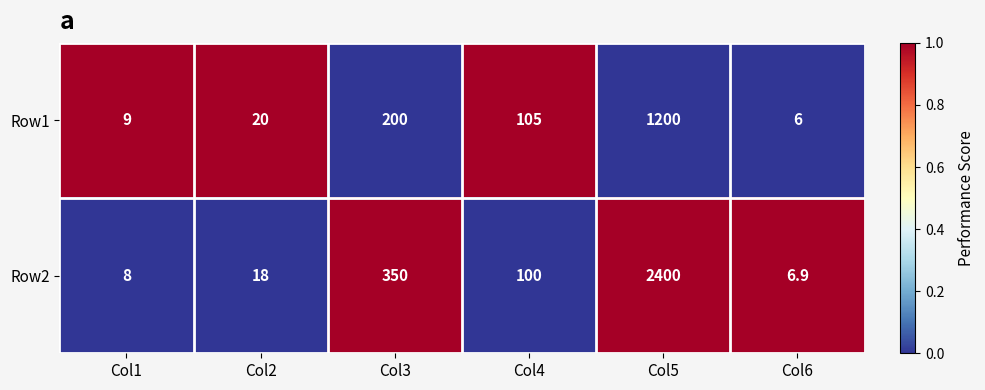

Which series has the largest total across all categories?

Row2